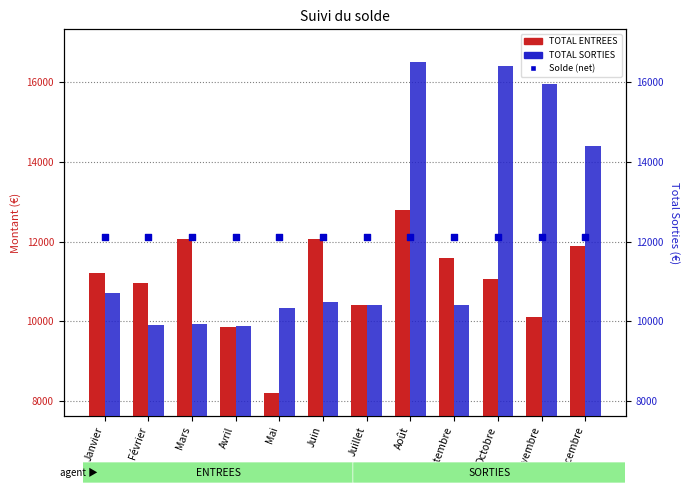

At which category is the sum across all series the highest?

Août